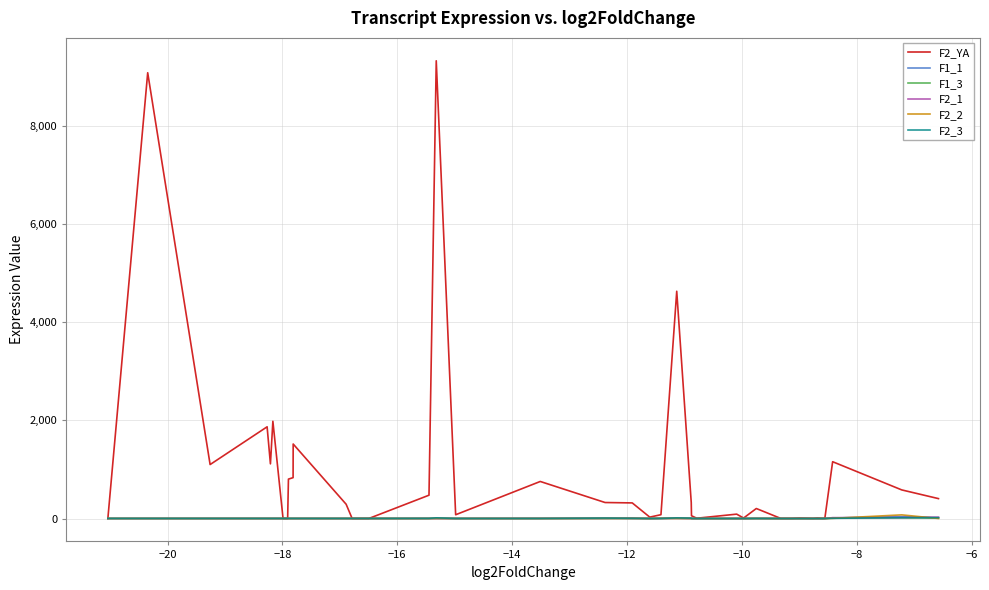

Does the chart have visible grid lines?

Yes